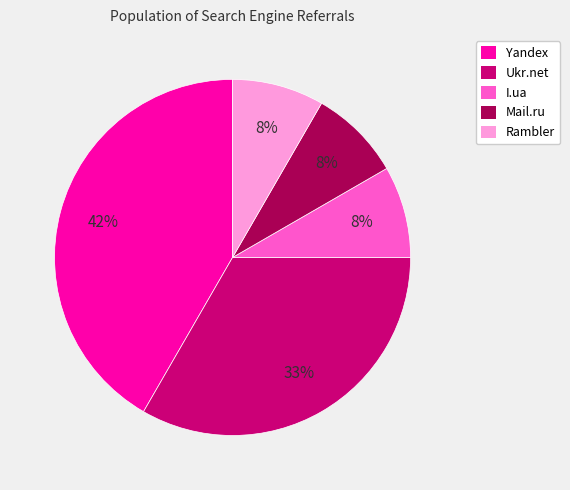

To the nearest percent, what is the difference between the Ukr.net and Mail.ru slice percentages?

25%